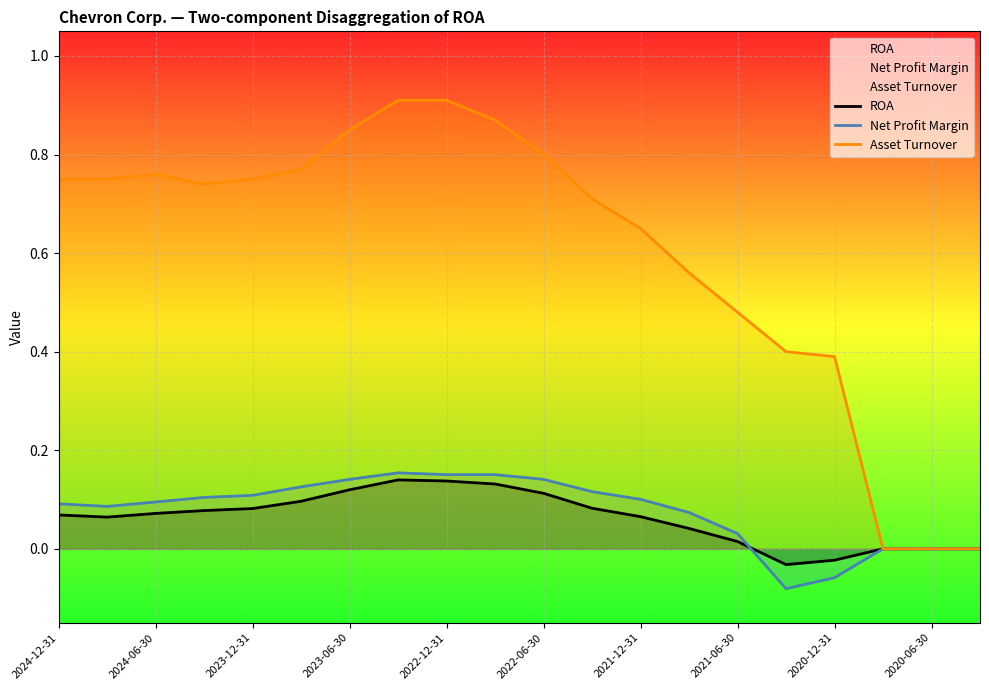

The Net Profit Margin series shows 0.0 at 2022-06-30. True or false?

False